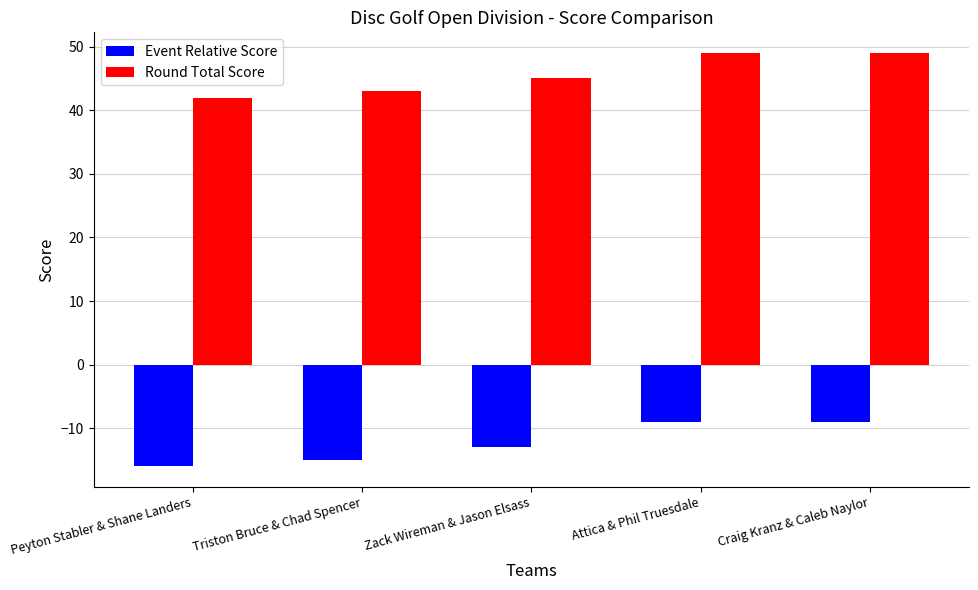

How many data points does each series have?

5